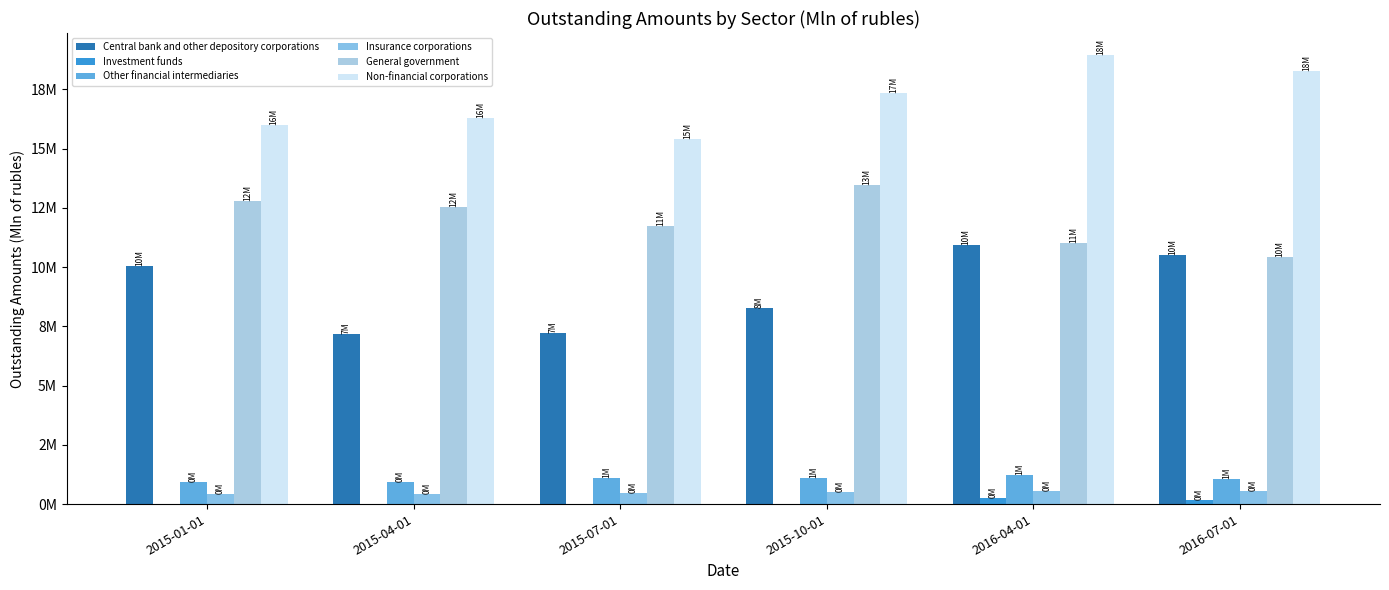

What is the label of the 4th bar from the left?

2015-10-01